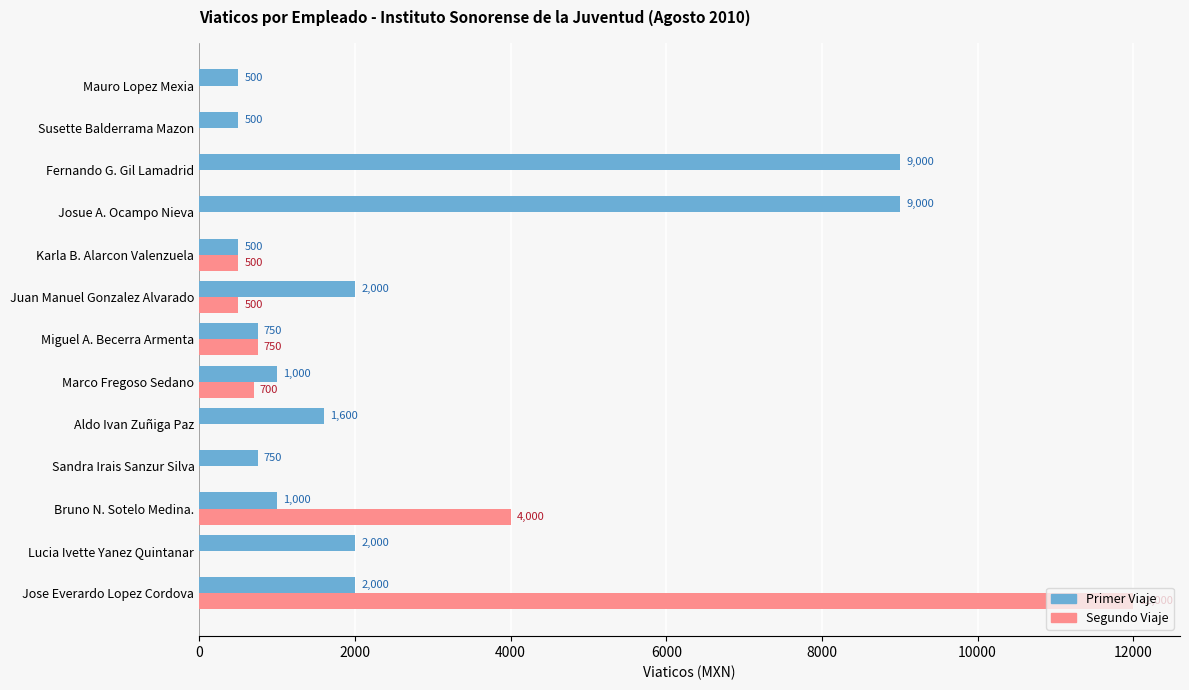

True or false: Primer Viaje has a value of 500 at Mauro Lopez Mexia.

True